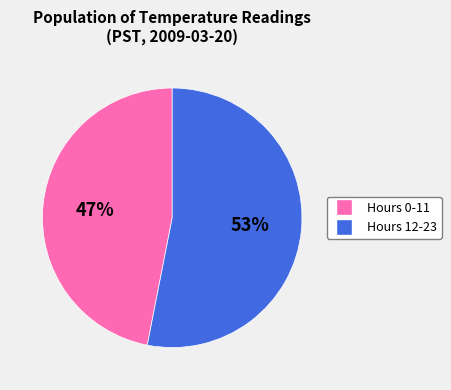

Which category has the smallest portion of the pie?

Hours 0-11